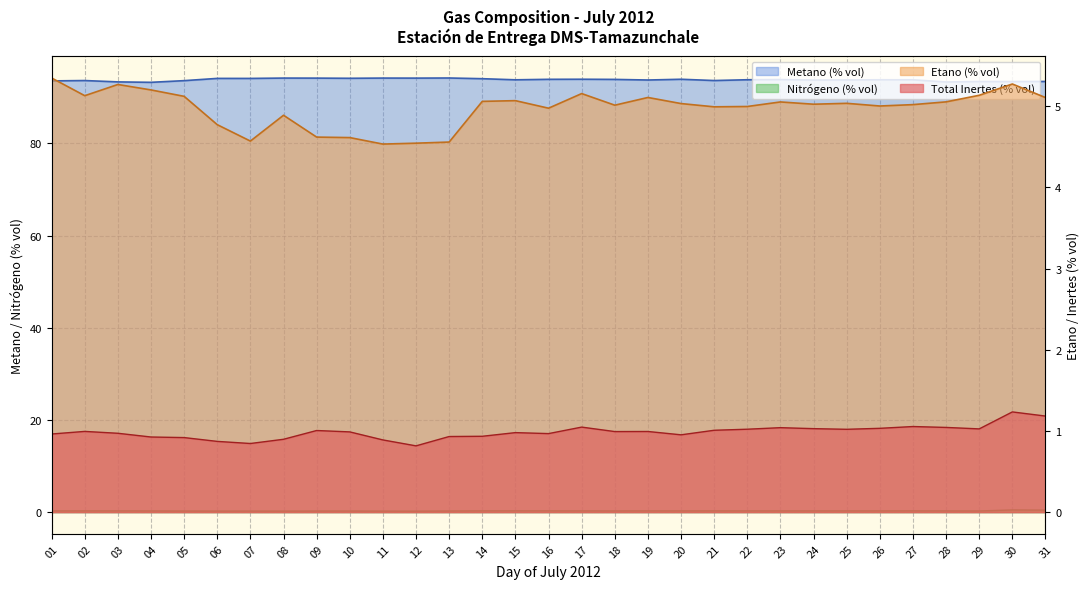

Reading left to right, extract all data points from this chart.

Total Inertes (% vol): 1.0	1.0	1.0	0.9	0.9	0.9	0.8	0.9	1.0	1.0	0.9	0.8	0.9	0.9	1.0	1.0	1.0	1.0	1.0	1.0	1.0	1.0	1.0	1.0	1.0	1.0	1.1	1.0	1.0	1.2	1.2
Etano (% vol): 5.3	5.1	5.3	5.2	5.1	4.8	4.6	4.9	4.6	4.6	4.5	4.5	4.6	5.1	5.1	5.0	5.2	5.0	5.1	5.0	5.0	5.0	5.1	5.0	5.0	5.0	5.0	5.1	5.1	5.3	5.1
Metano (% vol): 93.6	93.7	93.4	93.3	93.6	94.1	94.1	94.2	94.2	94.1	94.2	94.2	94.2	94.1	93.8	93.9	93.9	93.9	93.8	93.9	93.7	93.8	93.9	93.8	93.8	93.8	93.8	93.3	93.4	93.4	93.5
Nitrogeno (% vol): 0.3	0.3	0.3	0.3	0.2	0.2	0.2	0.2	0.2	0.2	0.2	0.2	0.2	0.3	0.3	0.3	0.3	0.3	0.3	0.3	0.3	0.3	0.3	0.3	0.3	0.3	0.3	0.3	0.2	0.5	0.4